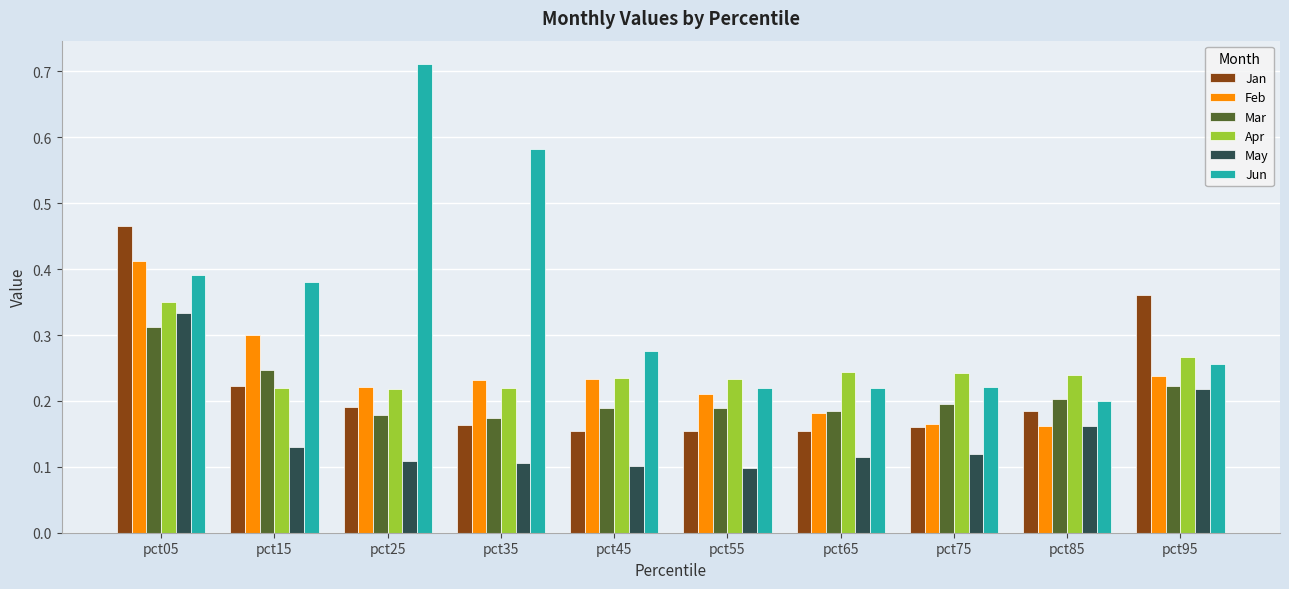

Which category has the highest value in the Jun series?

pct25